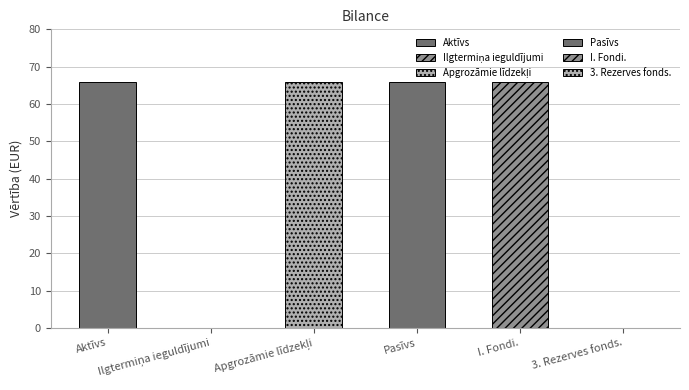

Rank the categories by value from lowest to highest.

Ilgtermiņa ieguldījumi, 3. Rezerves fonds., Aktīvs, Apgrozāmie līdzekļi, Pasīvs, I. Fondi.